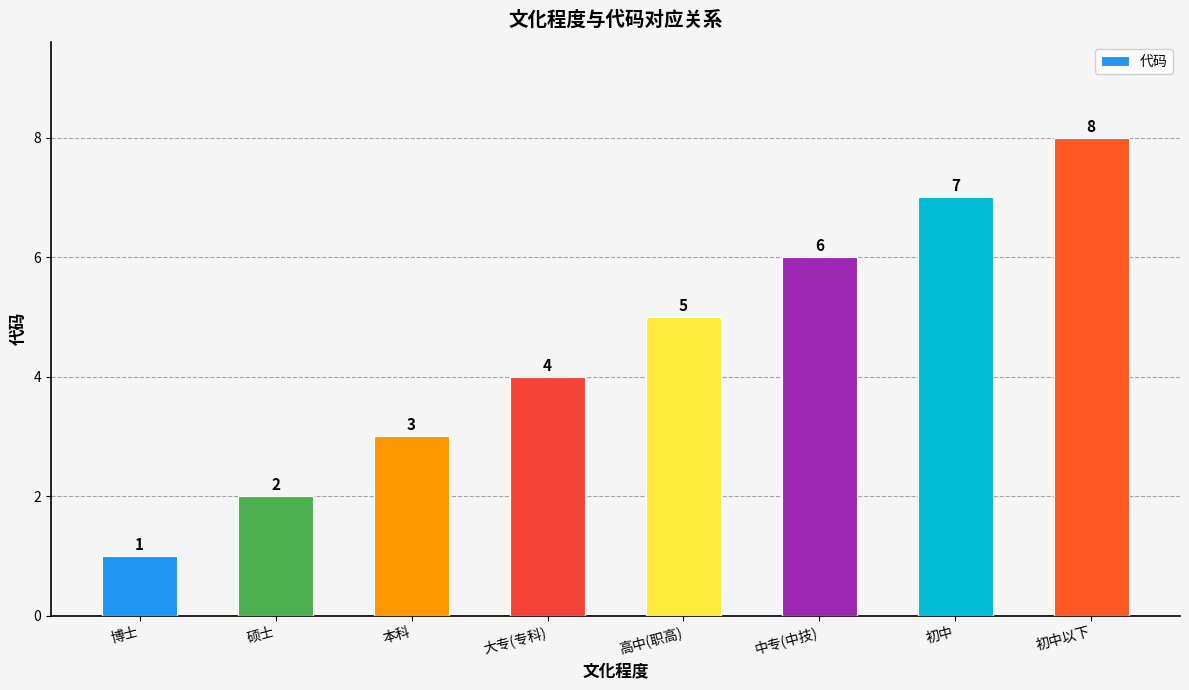

What is the maximum value shown in the chart?

8